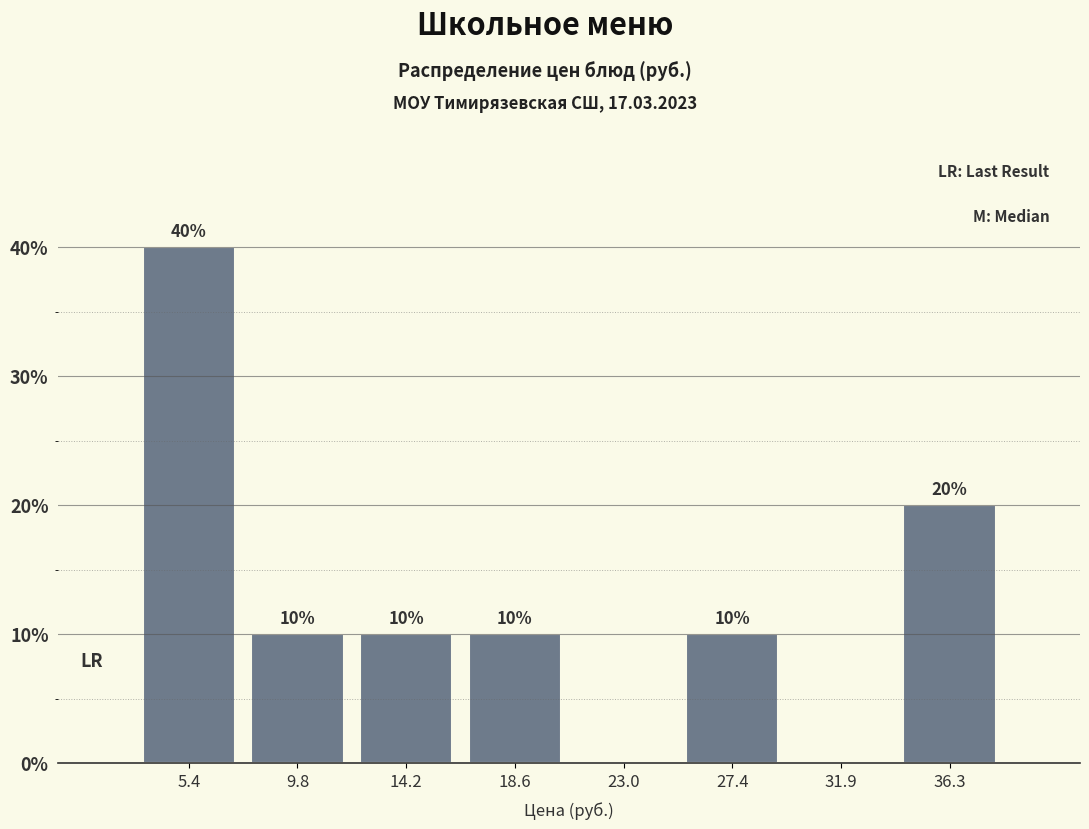

Which range on the x-axis has the tallest bar?

3.0 to 7.5